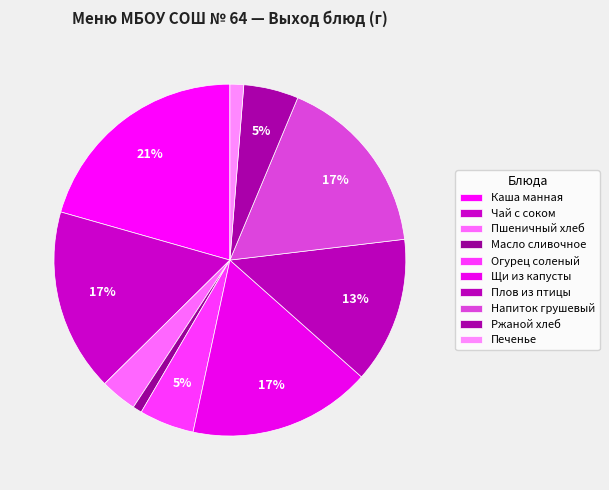

What is the change in value from Чай с соком to Пшеничный хлеб?

-160